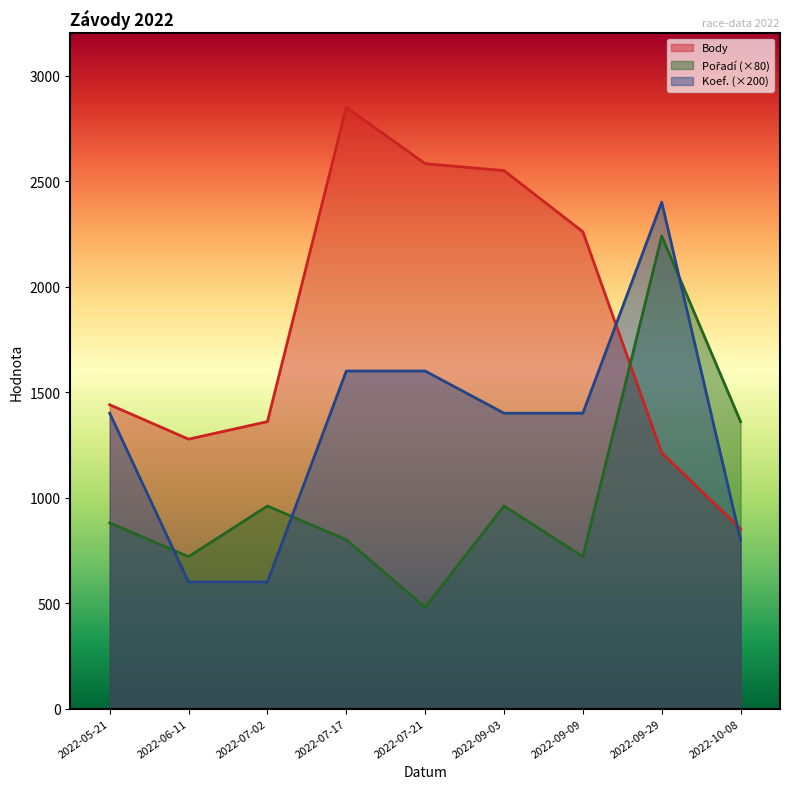

Where is Pořadí nearest to the value 1360?

2022-10-08